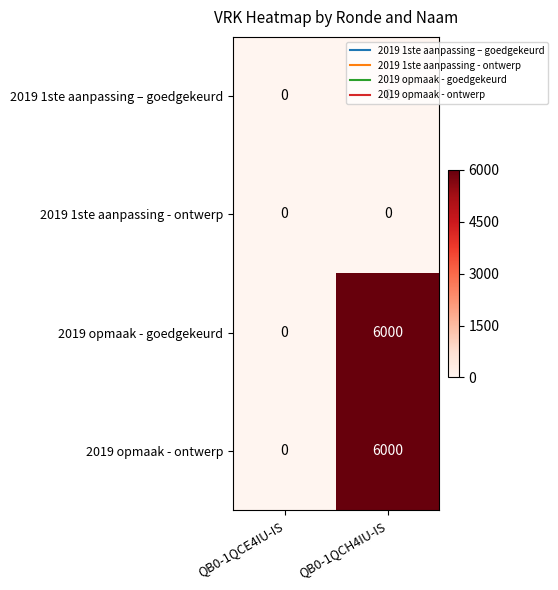

List the labels in order of 2019 opmaak - ontwerp value, largest first.

QB0-1QCH4IU-IS, QB0-1QCE4IU-IS